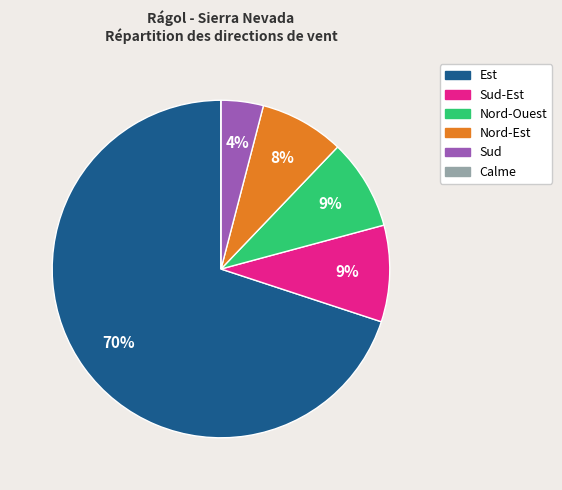

To the nearest percent, what is the average slice percentage?

17%